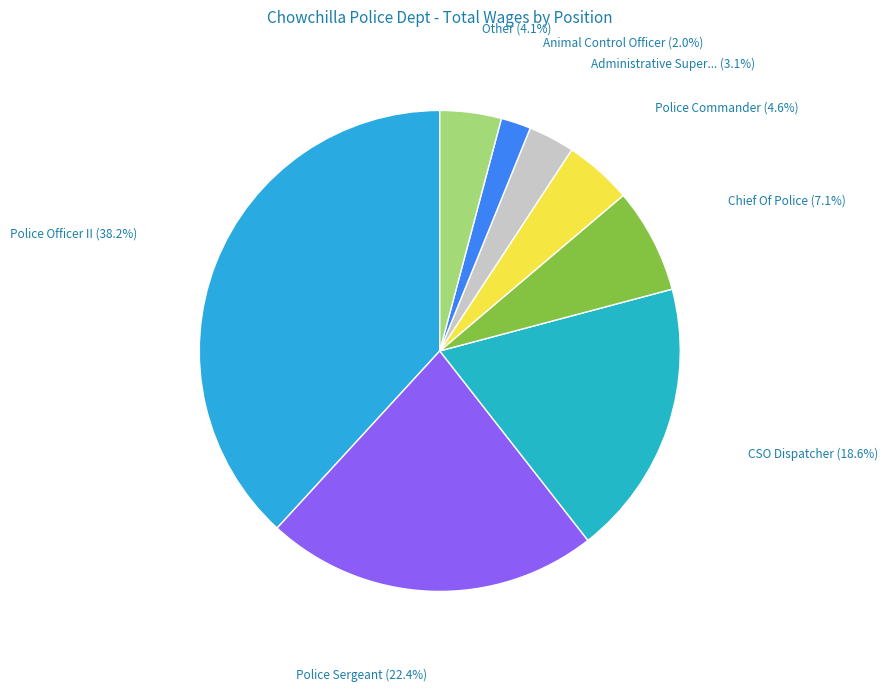

To the nearest percent, what is the difference between the largest and smallest slice percentages?

36%